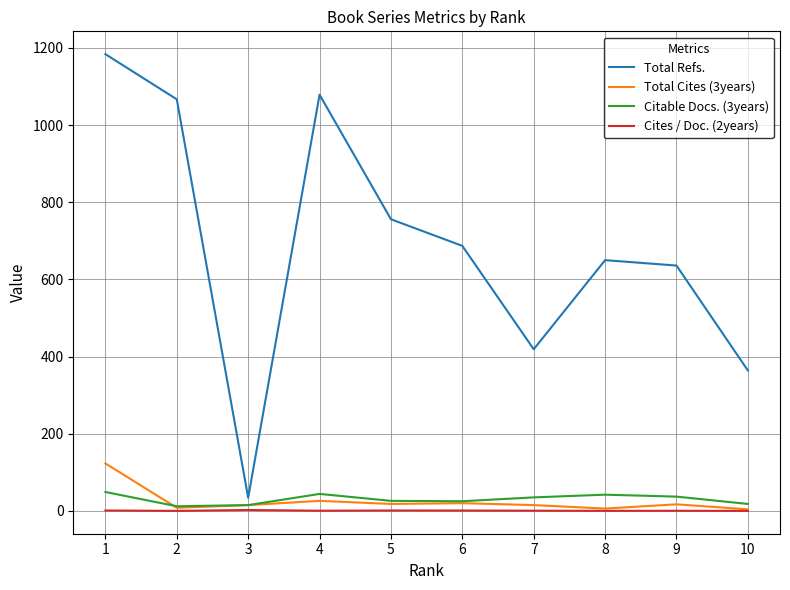

Which series has the largest range (max minus min)?

Total Refs.